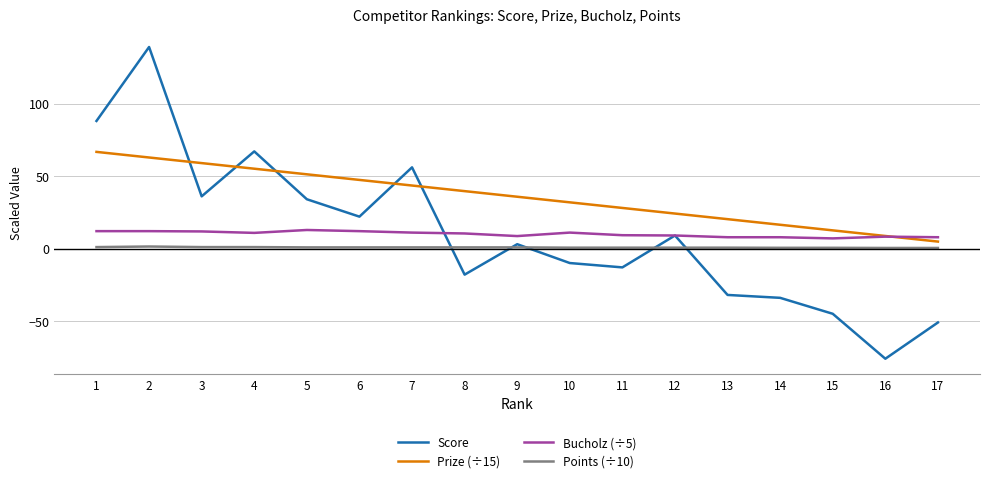

True or false: Score has a value of 67.0 at 4.

True